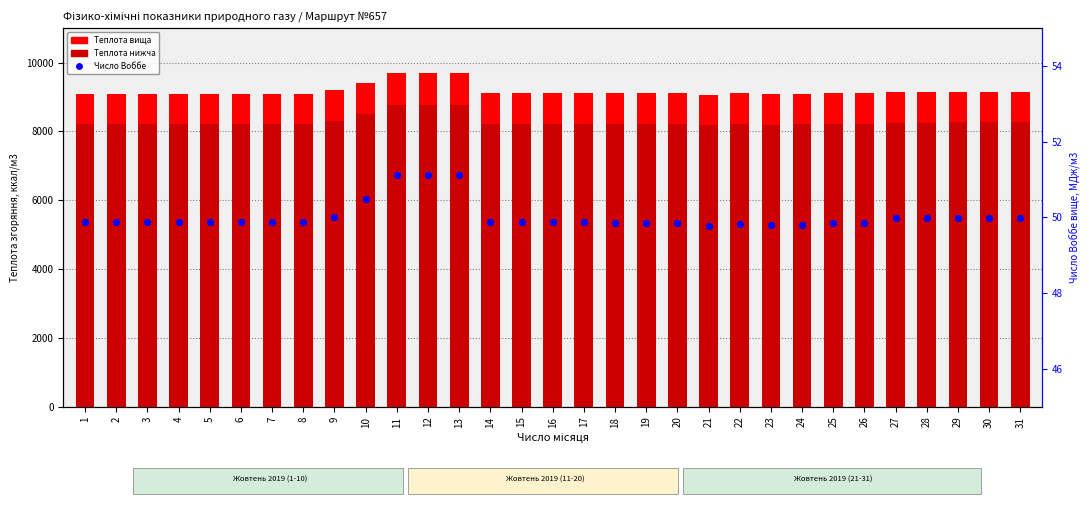

Which series has the largest total across all categories?

Теплота згоряння вища, ккал/м3